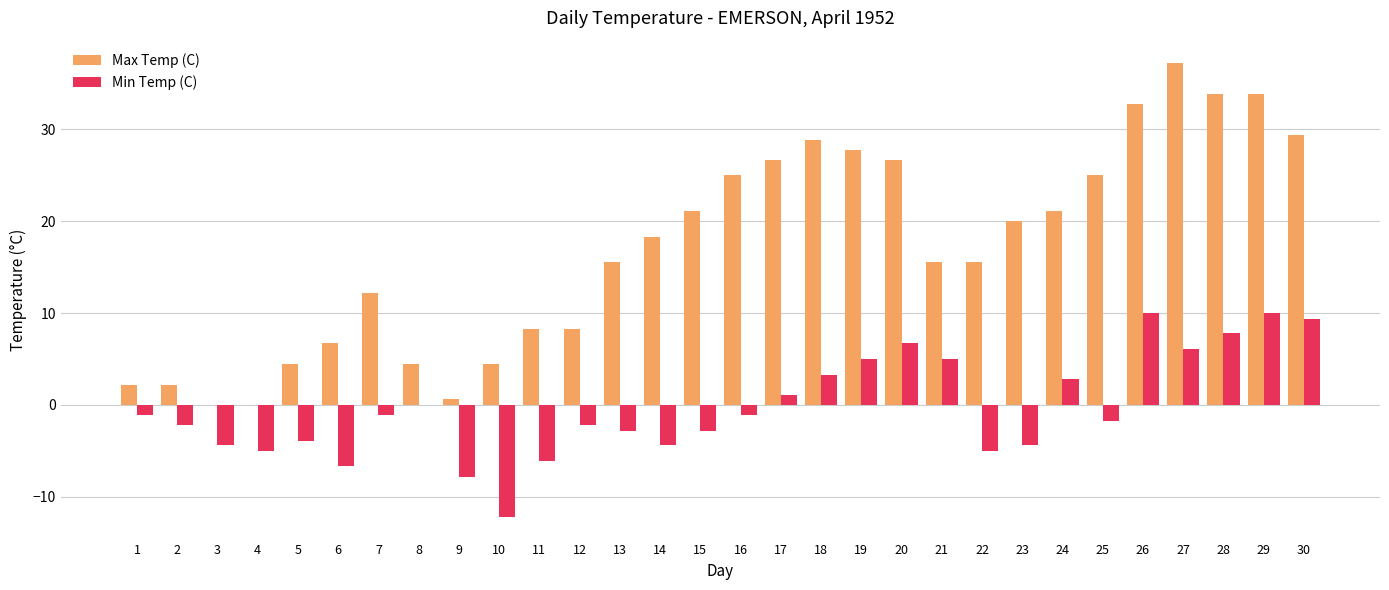

True or false: Max Temp (C) has a value of 18.3 at 14.

True